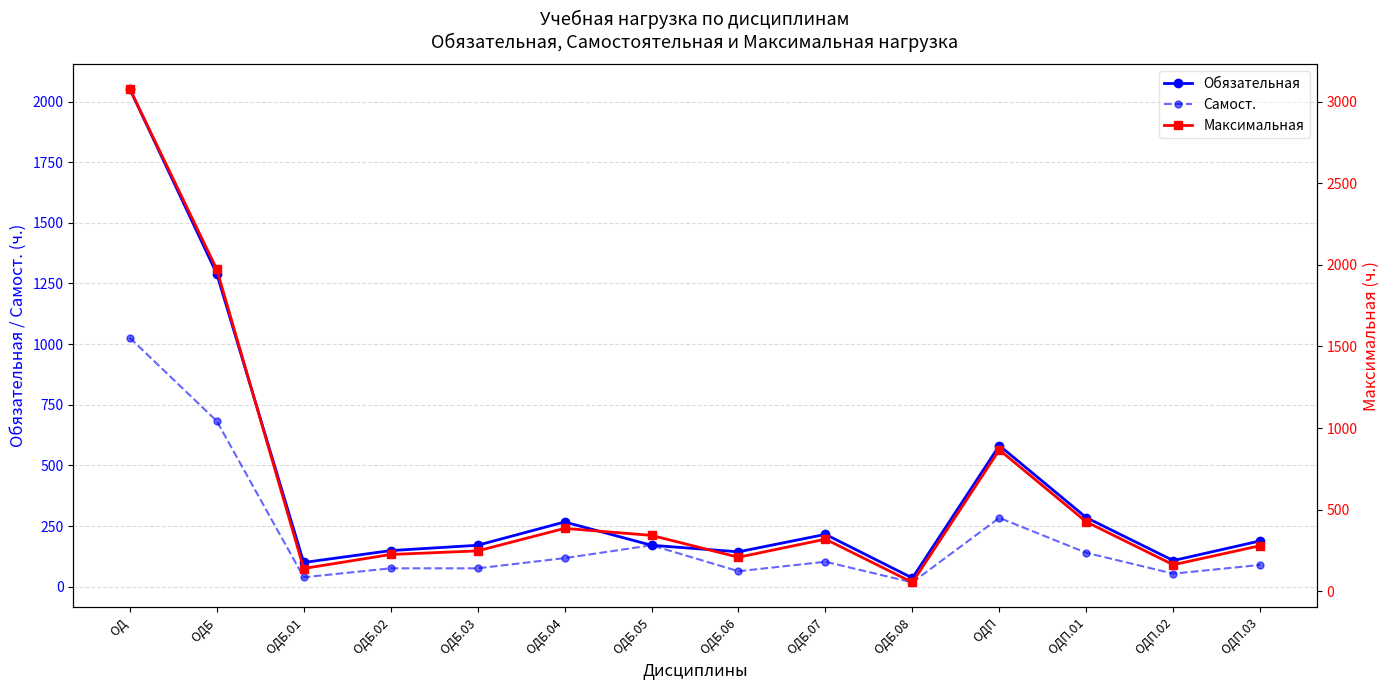

At which category is the sum across all series the highest?

ОД